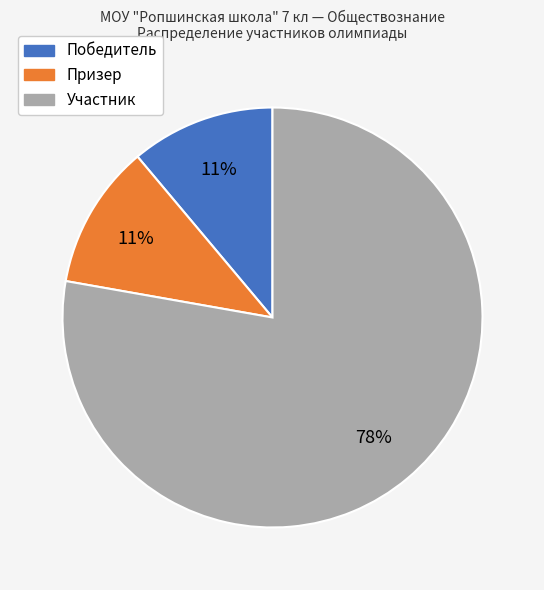

Is it true that Участник is 83% of the pie?

False